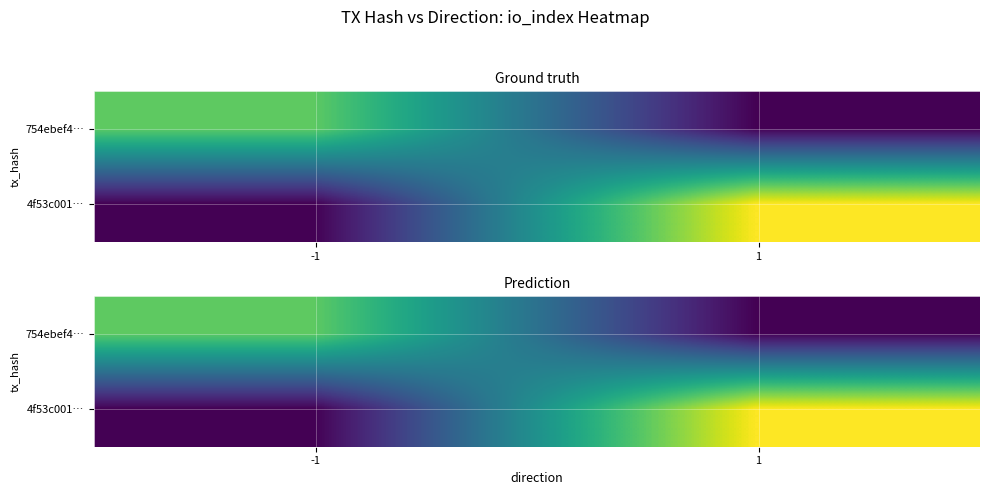

List the labels in order of 4f53c001… value, smallest first.

-1, 1